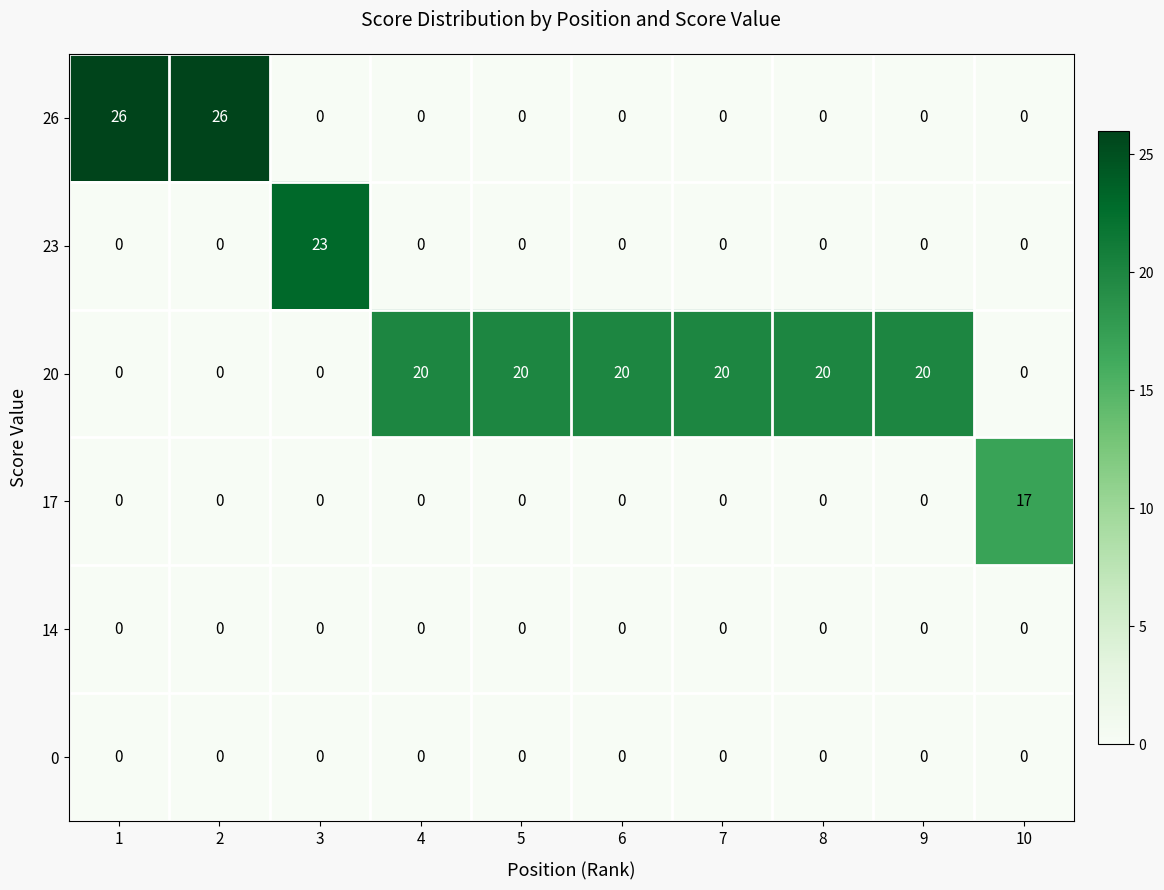

The value of 23 at 2 is 0. True or false?

True